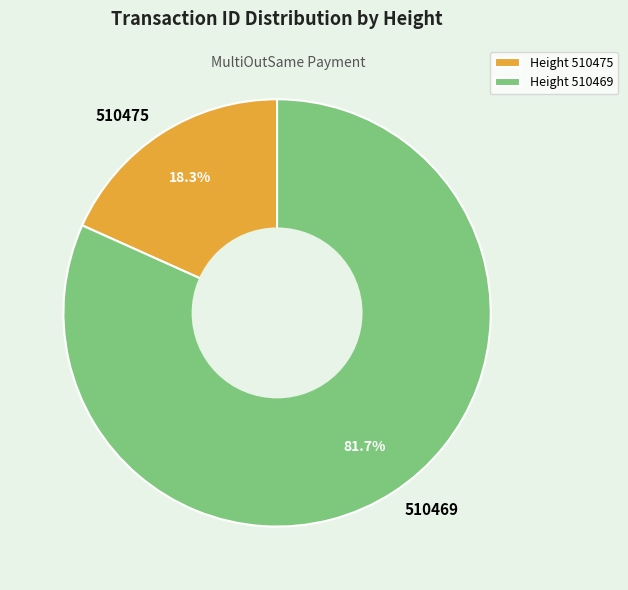

What is the smallest slice in the pie chart?

Height 510475